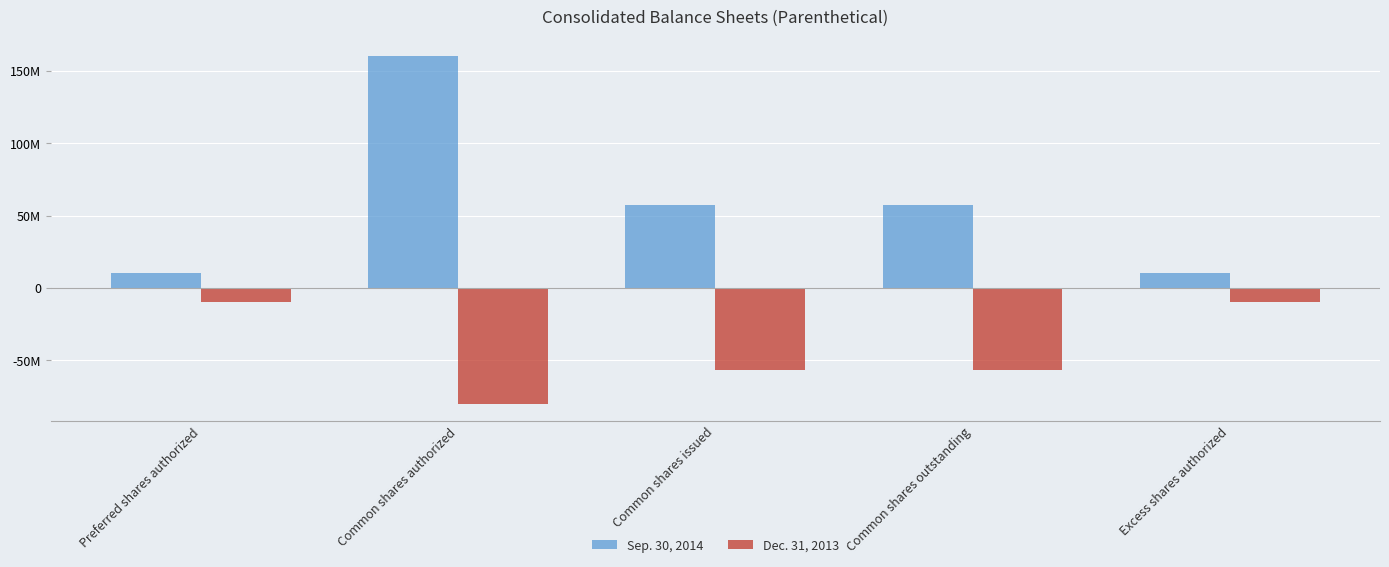

Reading left to right, extract all data points from this chart.

Sep. 30, 2014: Preferred shares authorized=10000000	Common shares authorized=160000000	Common shares issued=57366912	Common shares outstanding=57366912	Excess shares authorized=10000000
Dec. 31, 2013: Preferred shares authorized=-10000000	Common shares authorized=-80000000	Common shares issued=-56961646	Common shares outstanding=-56961646	Excess shares authorized=-10000000